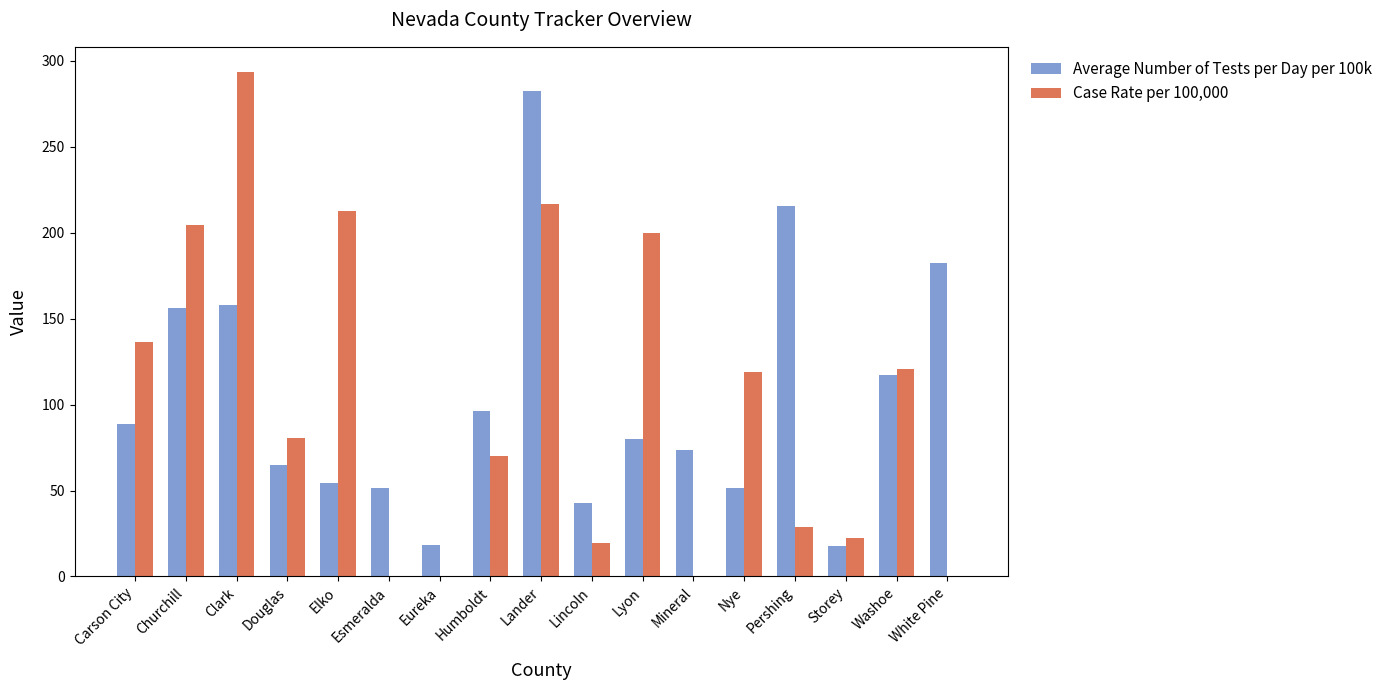

True or false: Case Rate per 100,000 has a value of 121.8 at Humboldt.

False